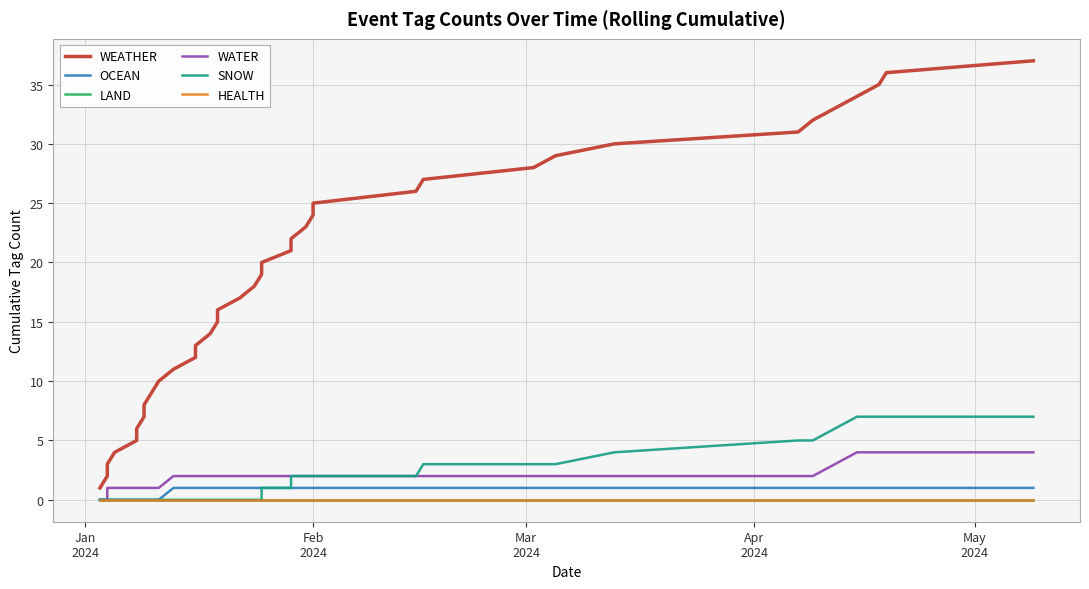

Is the value of OCEAN at 29 greater than the value of WEATHER at 29?

No